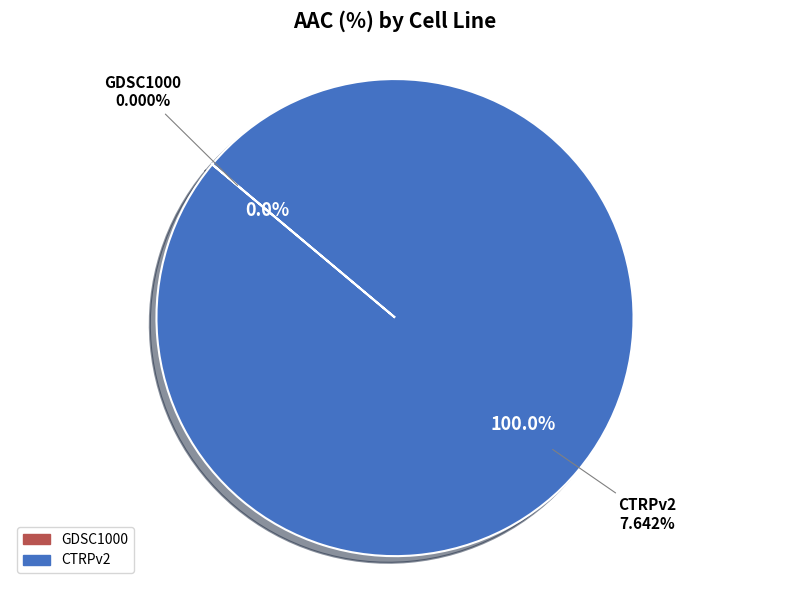

Which has a higher value, CTRPv2 or GDSC1000?

CTRPv2